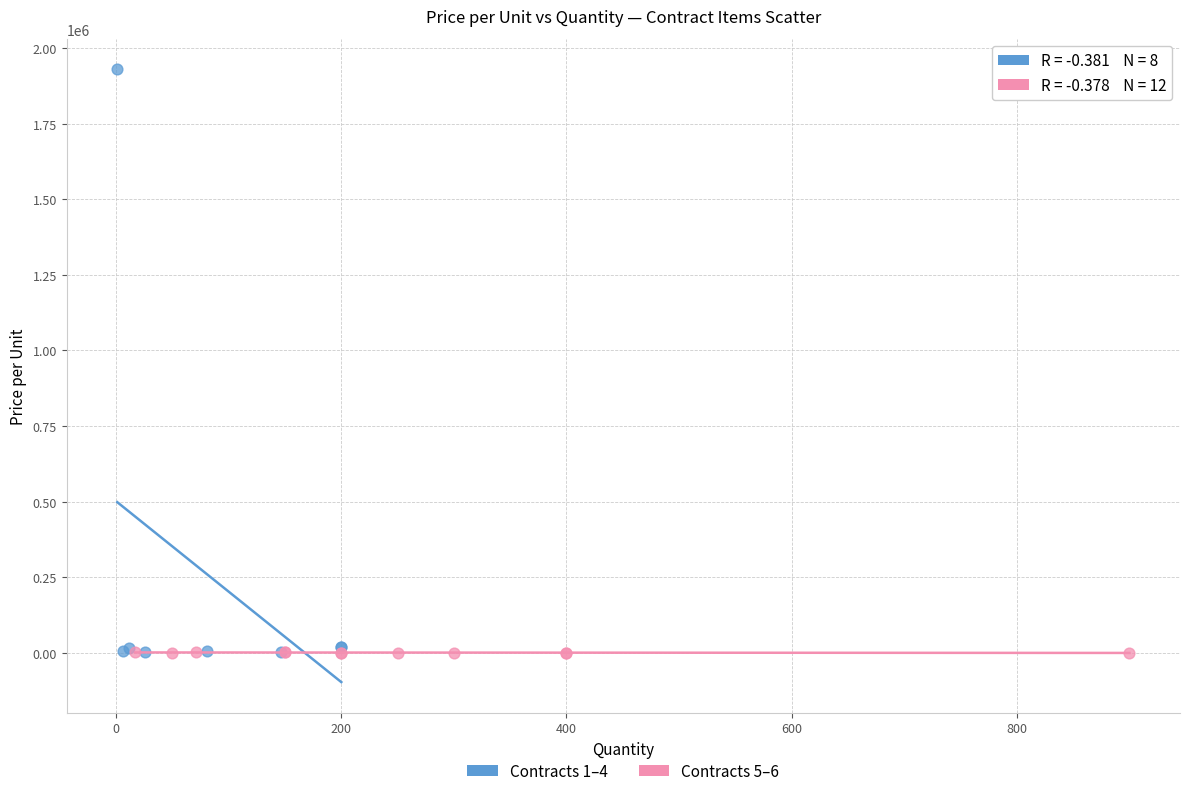

Which series reaches the maximum Y coordinate?

Contracts 1–4